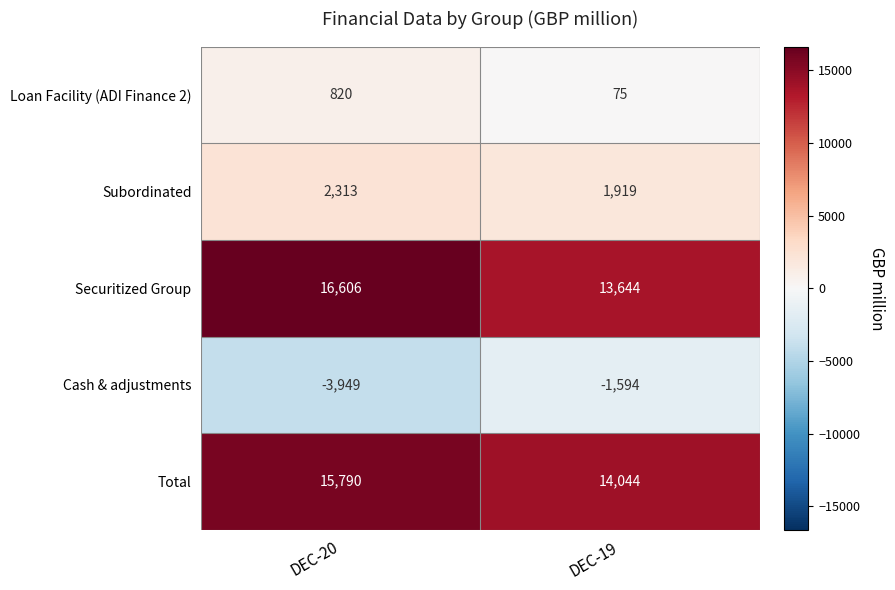

Which series has the largest range (max minus min)?

Securitized Group